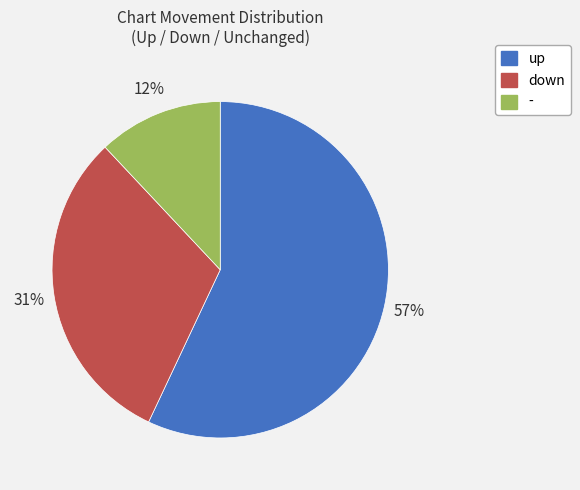

Which category has the smallest portion of the pie?

-